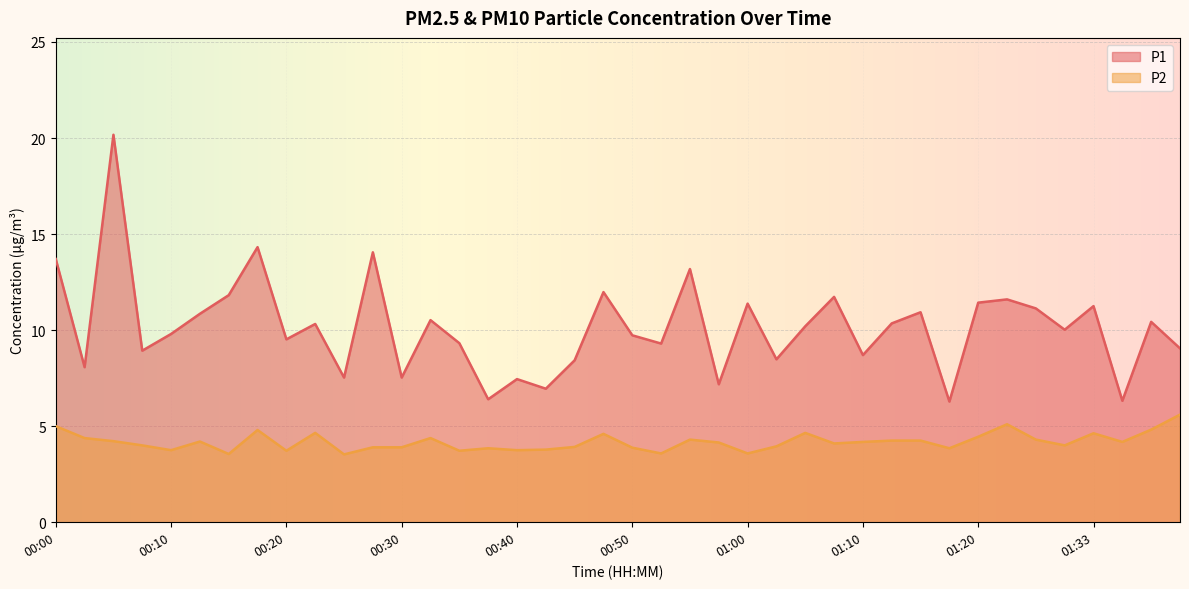

Which series has the widest spread of values?

P1